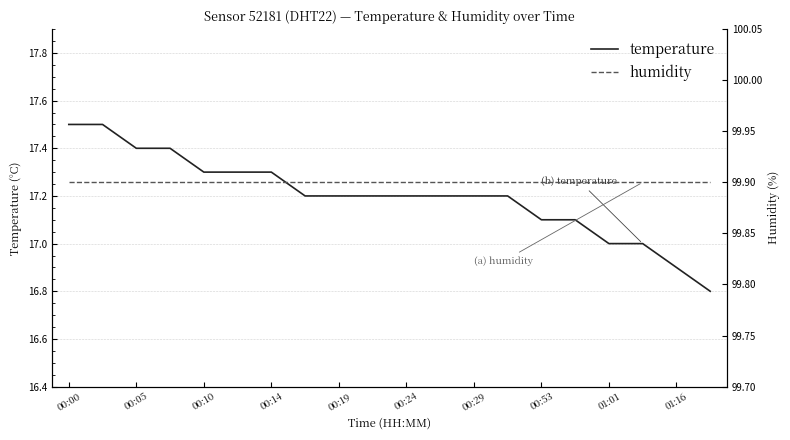

Reading left to right, what are all the values shown in this chart?

temperature: 17.5	17.5	17.4	17.4	17.3	17.3	17.3	17.2	17.2	17.2	17.2	17.2	17.2	17.2	17.1	17.1	17.0	17.0	16.9	16.8
humidity: 99.9	99.9	99.9	99.9	99.9	99.9	99.9	99.9	99.9	99.9	99.9	99.9	99.9	99.9	99.9	99.9	99.9	99.9	99.9	99.9